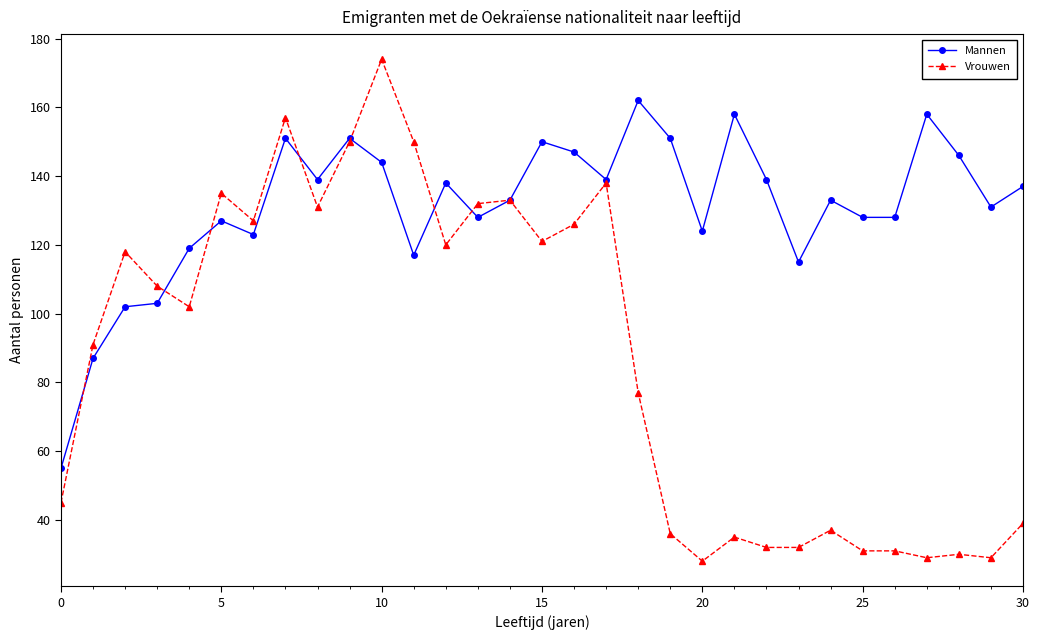

List the series in order of their peak value, lowest first.

Mannen, Vrouwen